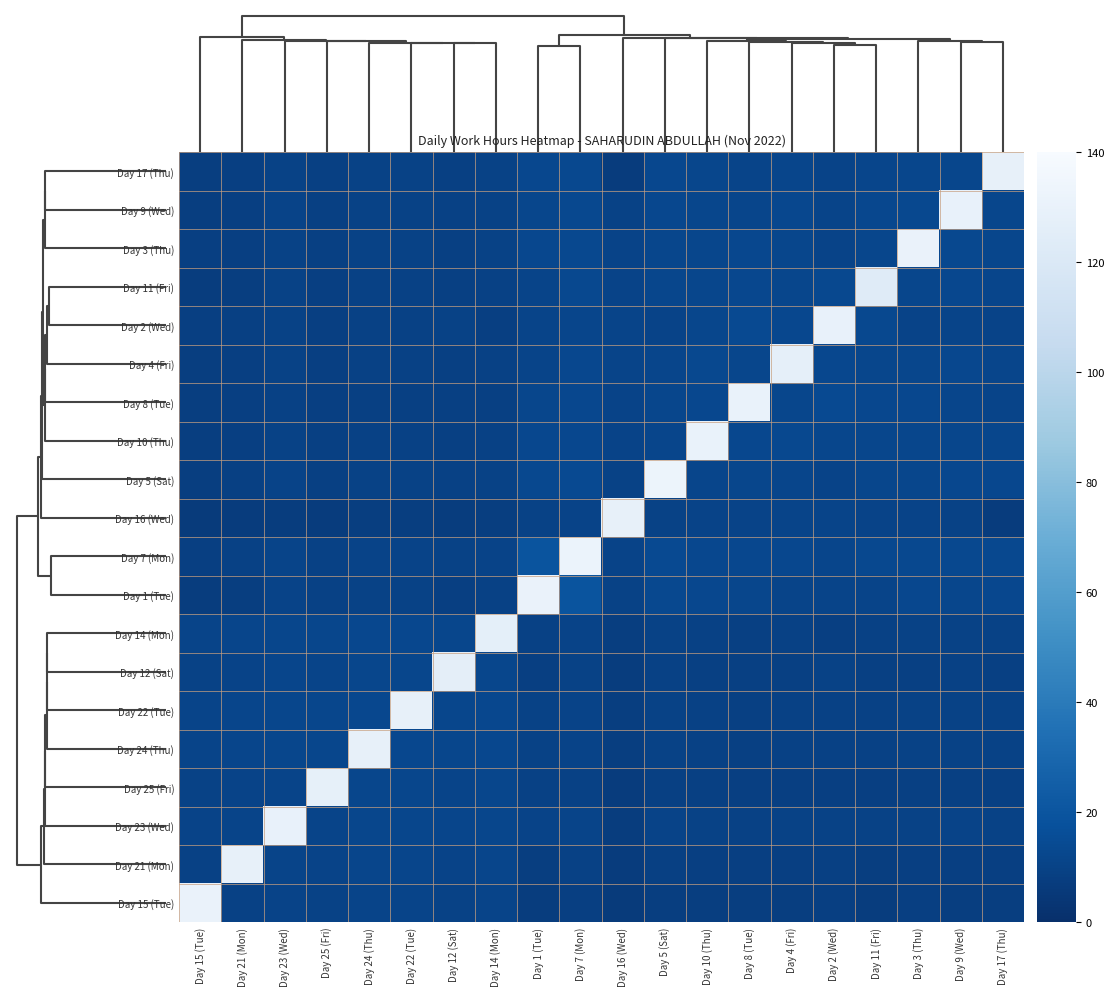

List the series in order of their peak value, highest first.

Day 5 (Sat), Day 7 (Mon), Day 1 (Tue), Day 3 (Thu), Day 15 (Tue), Day 8 (Tue), Day 10 (Thu), Day 9 (Wed), Day 23 (Wed), Day 2 (Wed), Day 16 (Wed), Day 21 (Mon), Day 17 (Thu), Day 24 (Thu), Day 22 (Tue), Day 25 (Fri), Day 4 (Fri), Day 14 (Mon), Day 12 (Sat), Day 11 (Fri)